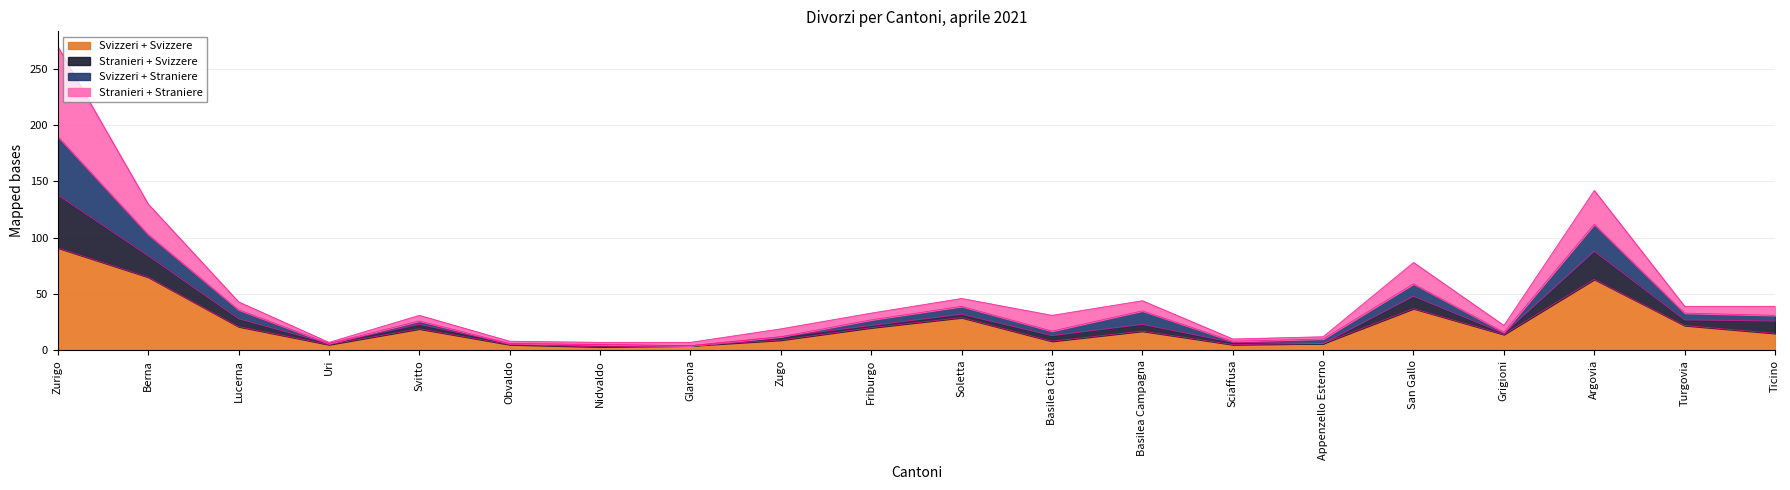

True or false: Svizzeri + Svizzere and Stranieri + Svizzere cross at least once.

False